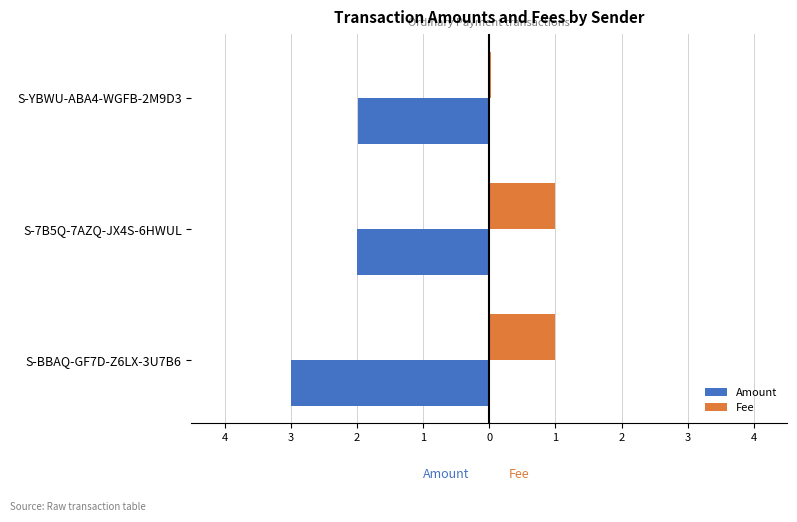

What are all the series names shown in the legend?

Amount, Fee